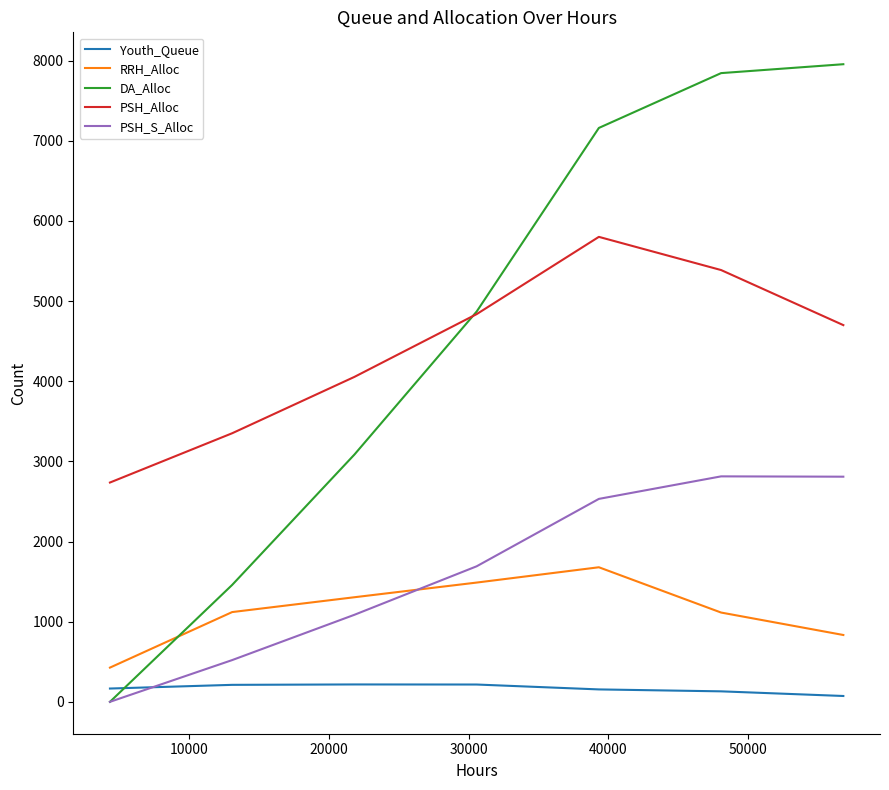

True or false: PSH_Alloc and Youth_Queue intersect in this chart.

False